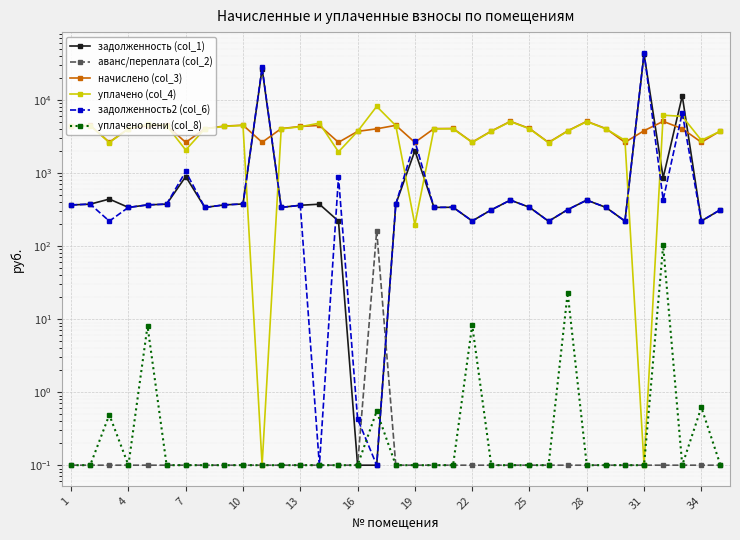

Is the value of задолженность2 (col_6) at 17 greater than the value of уплачено (col_4) at 1?

No